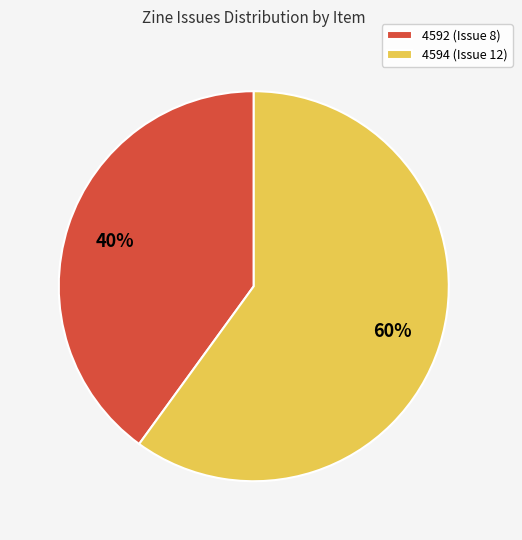

How many slices are in this pie chart?

2